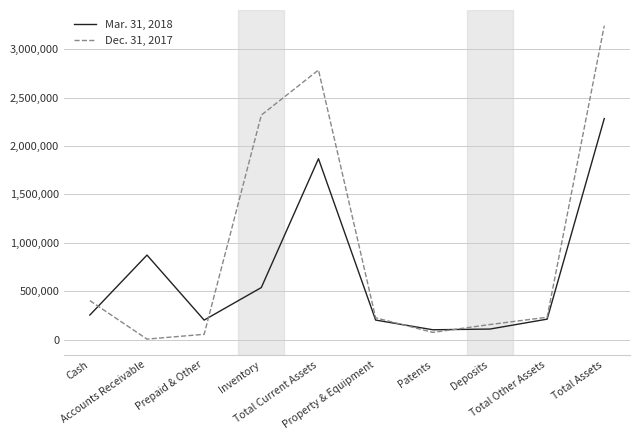

List the series in order of their peak value, lowest first.

Mar. 31, 2018, Dec. 31, 2017